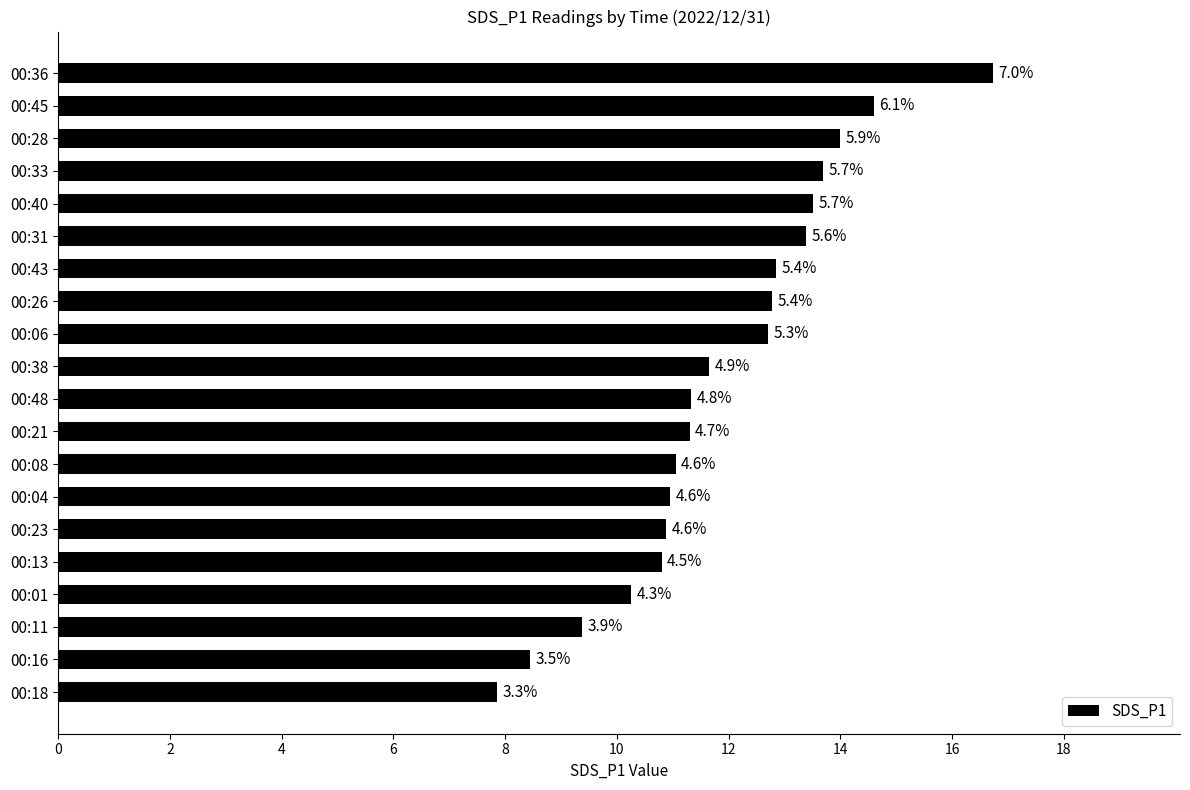

What is the maximum value shown in the chart?

16.7